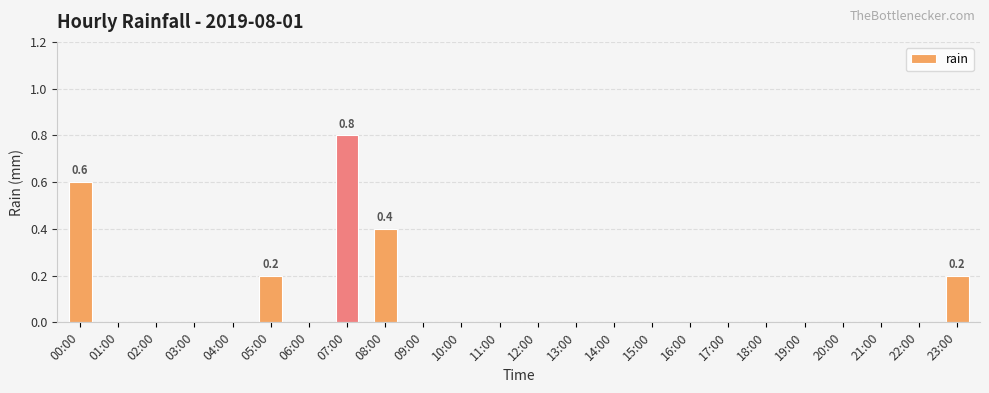

The value at 01:00 is 0.0. True or false?

True